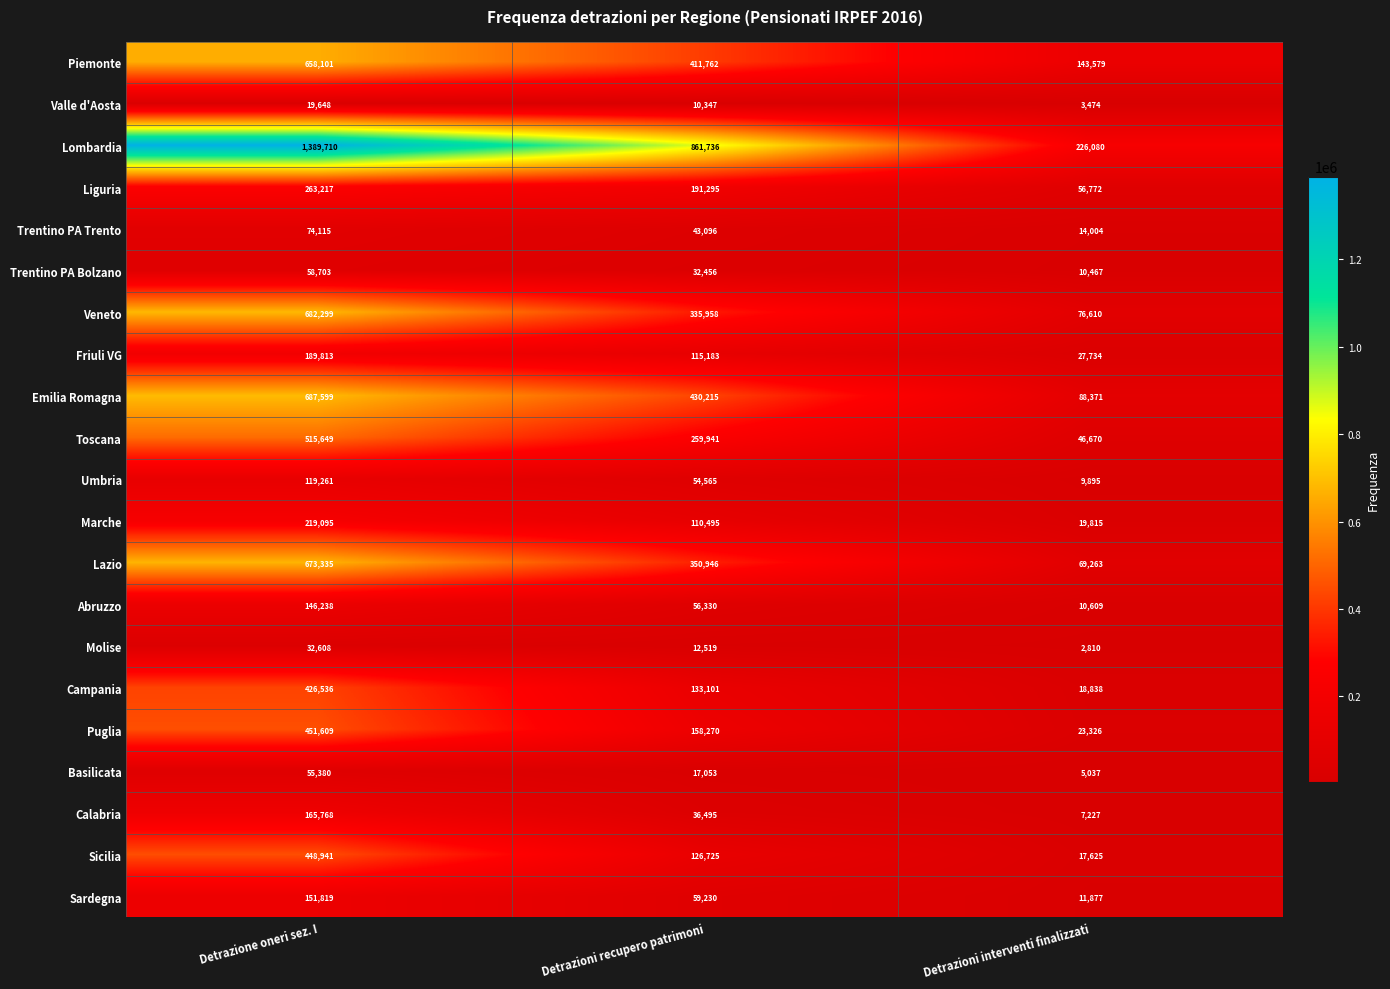

What is the highest value of the Basilicata series?

55380